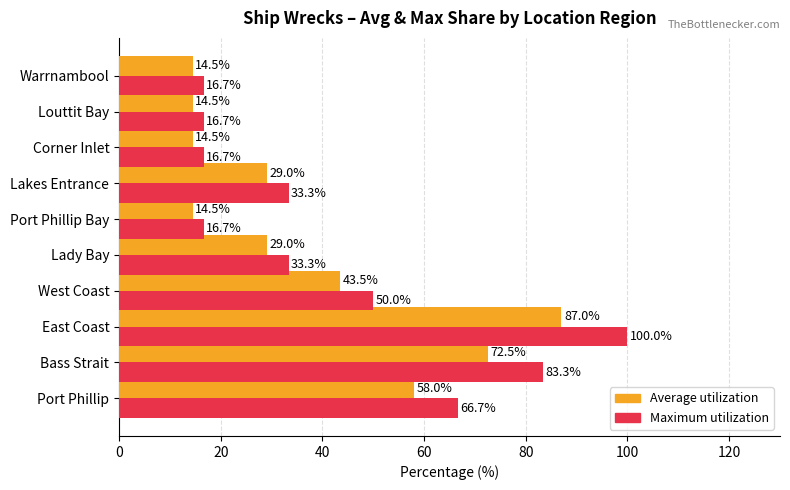

List the series in order of their overall mean, highest first.

Maximum utilization, Average utilization